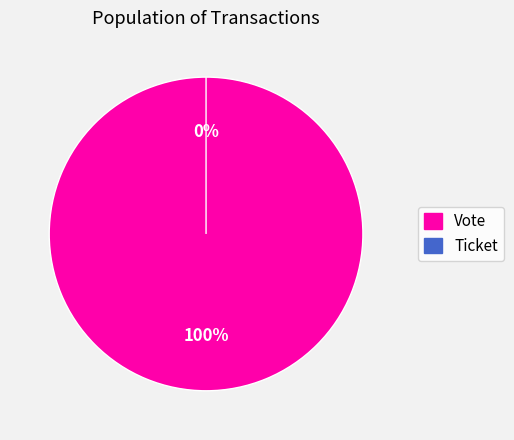

Is it true that Vote is 100% of the pie?

True